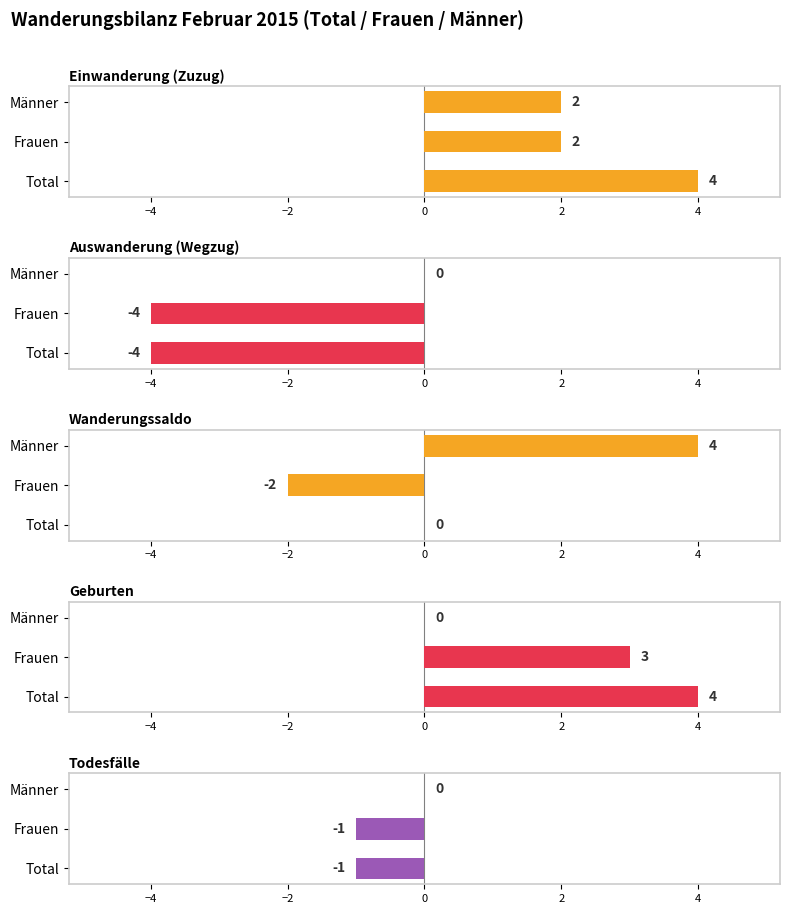

How many bars are there in total?

15